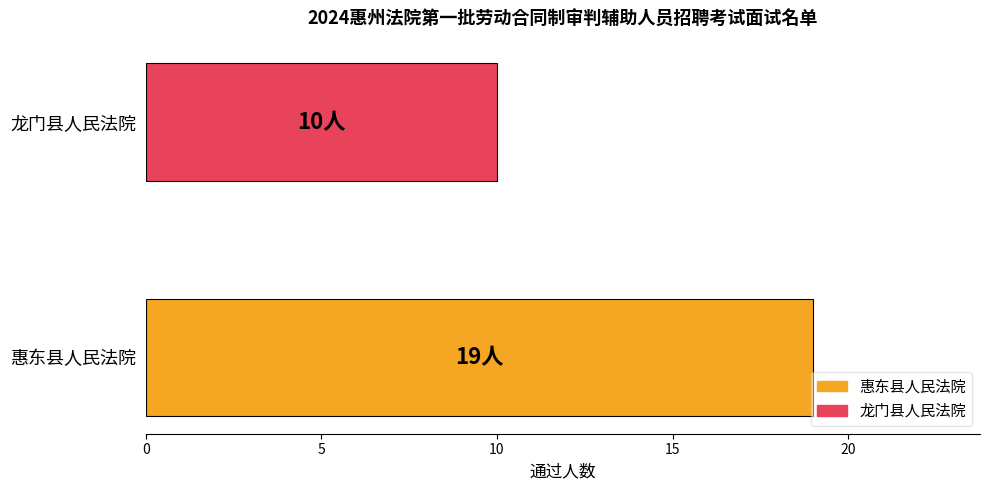

List the labels in order of value, largest first.

惠东县人民法院, 龙门县人民法院